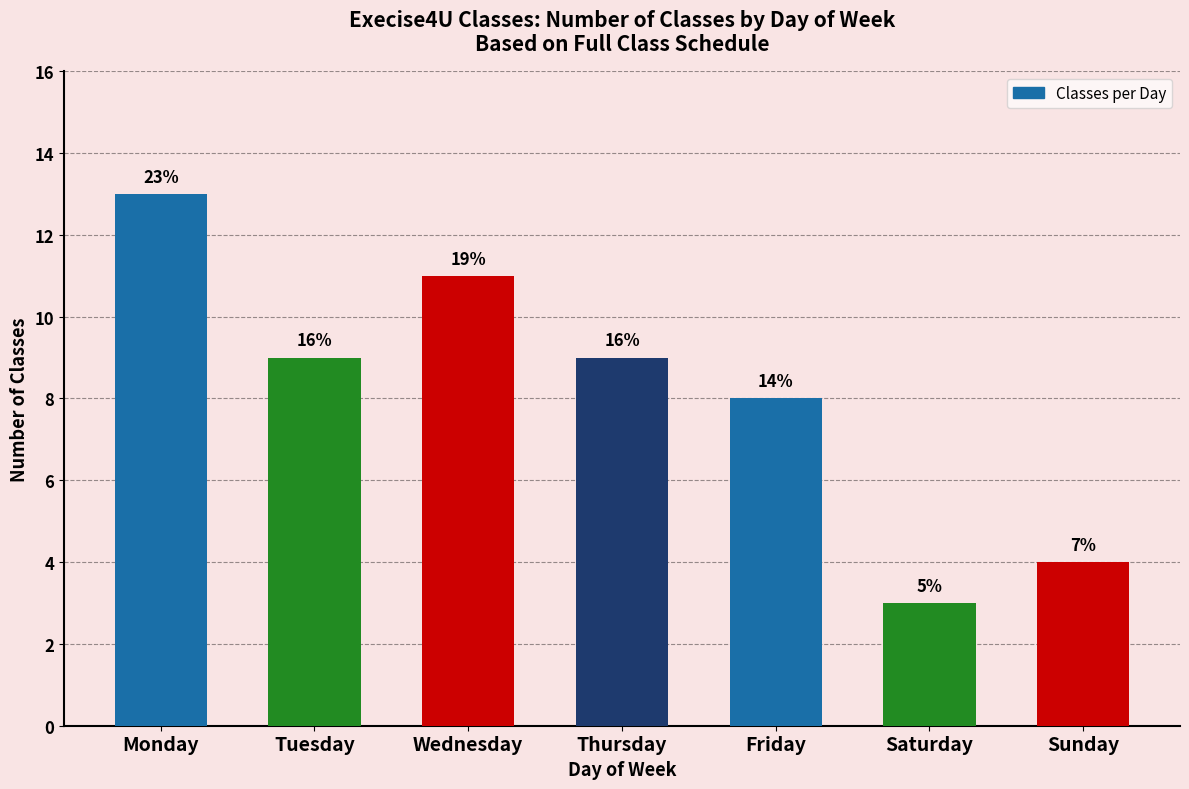

At which label does the data first exceed 9?

Monday